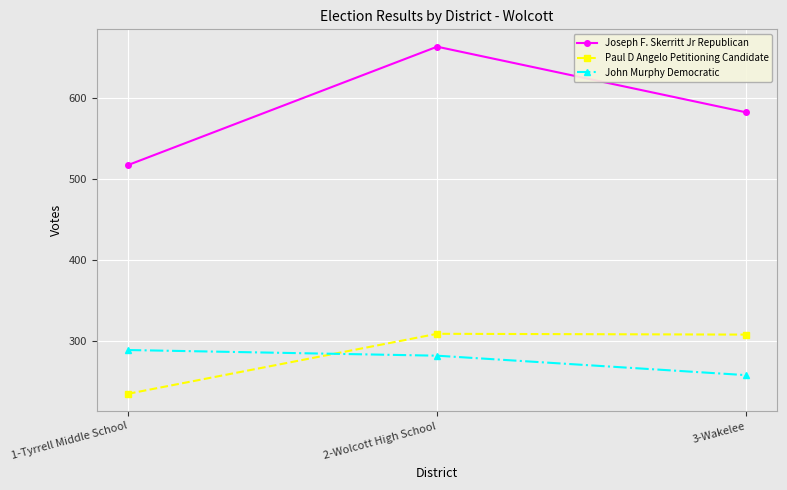

How many data points does each series have?

3